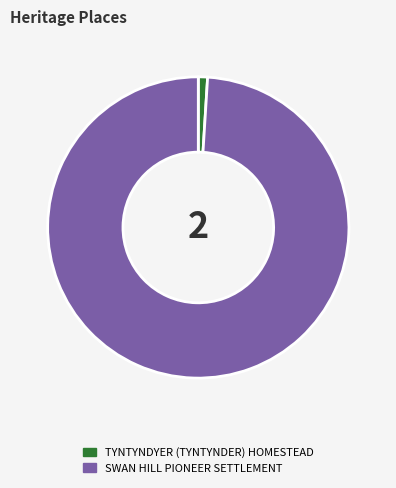

Count the number of slices in the pie.

2